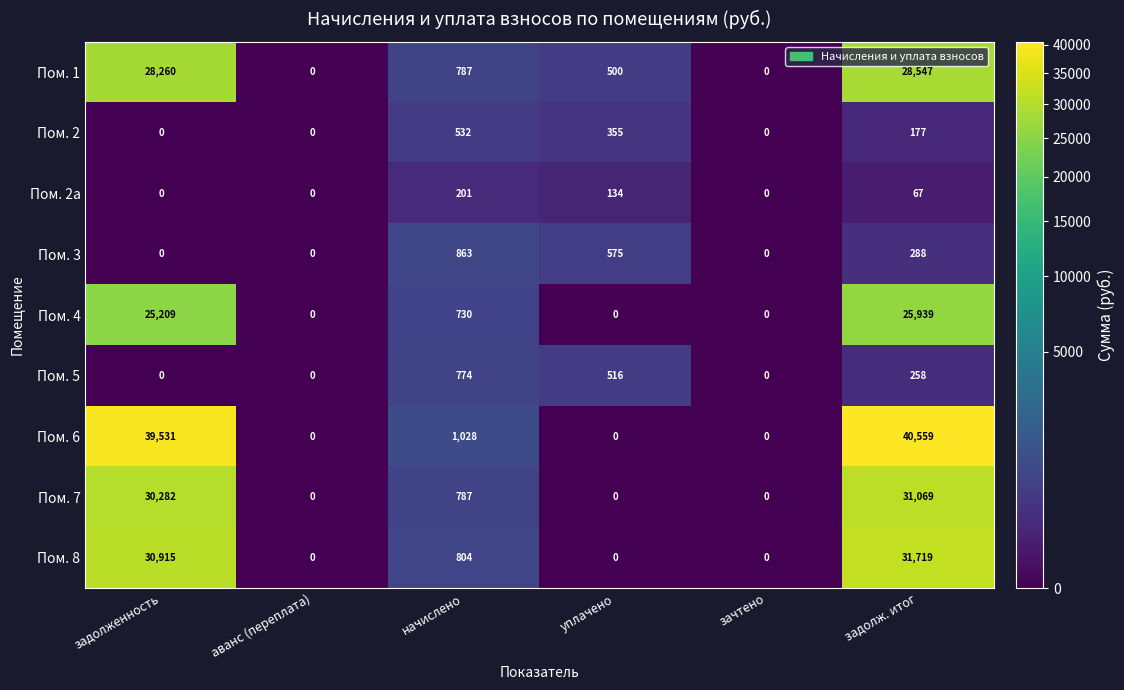

List the series in order of their peak value, lowest first.

Пом. 2а, Пом. 2, Пом. 5, Пом. 3, Пом. 4, Пом. 1, Пом. 7, Пом. 8, Пом. 6